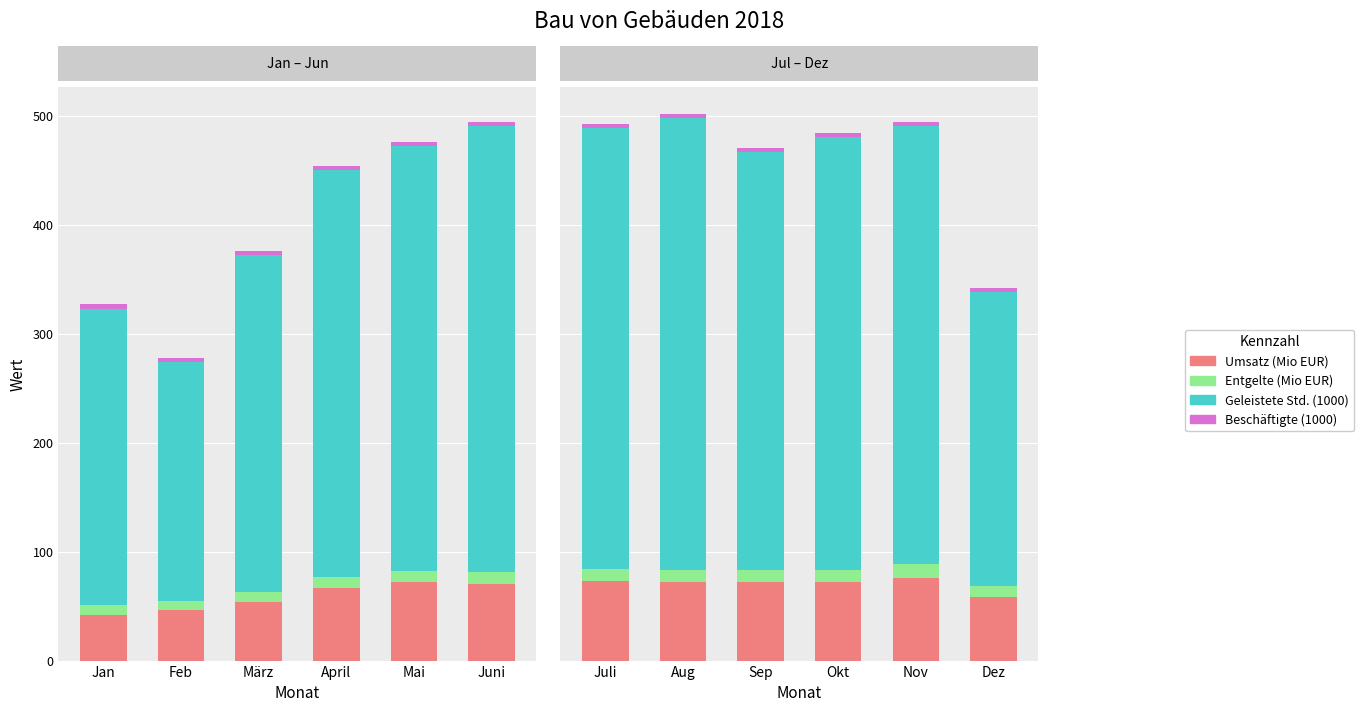

What is the smallest value displayed?

3.7